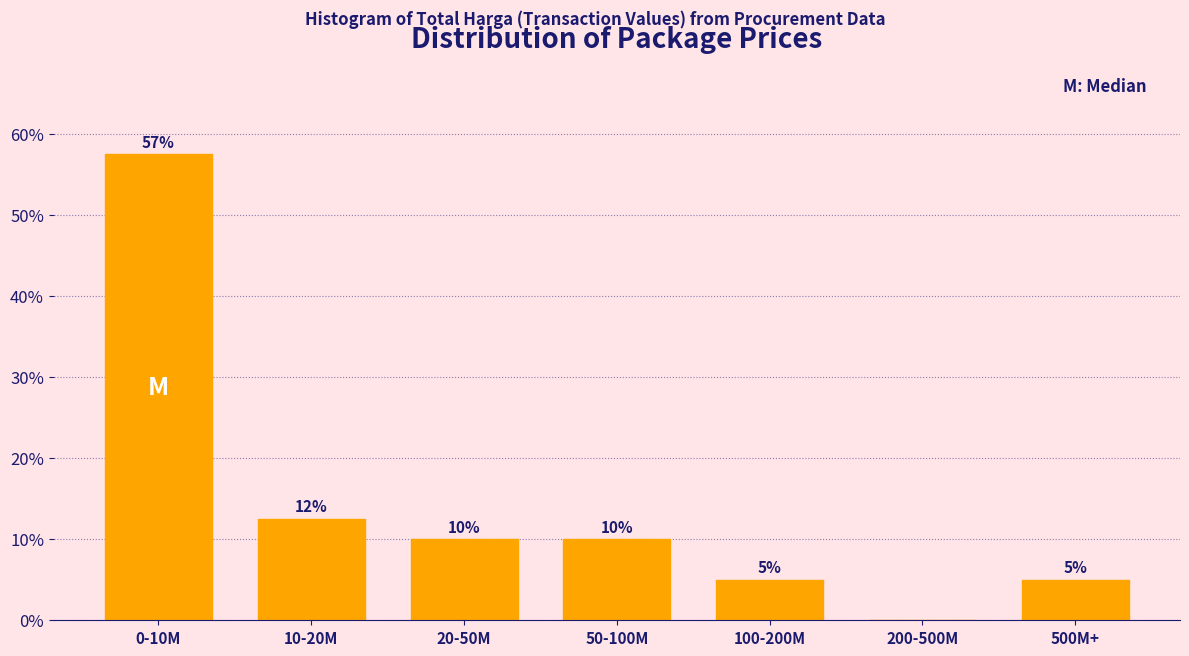

What is the change in value from 50-100M to 100-200M?

-5.0